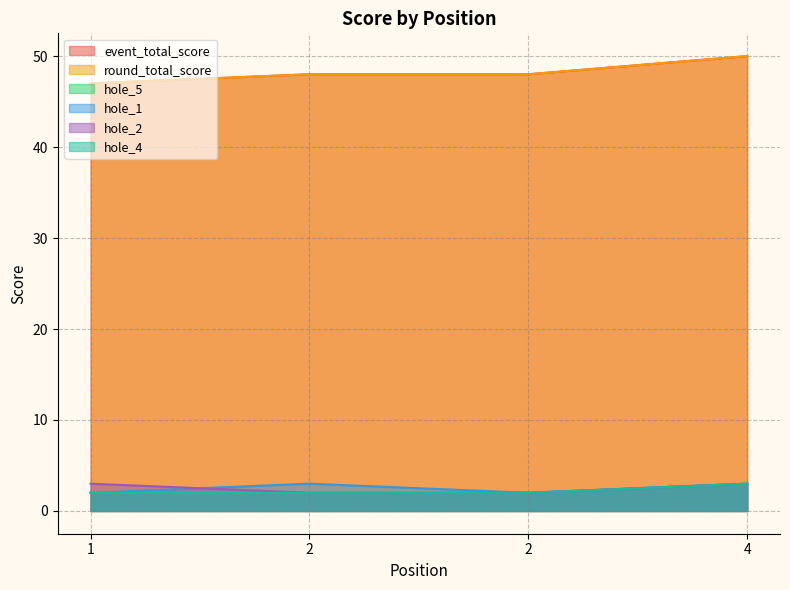

Which has a higher value, 2 or 2?

2